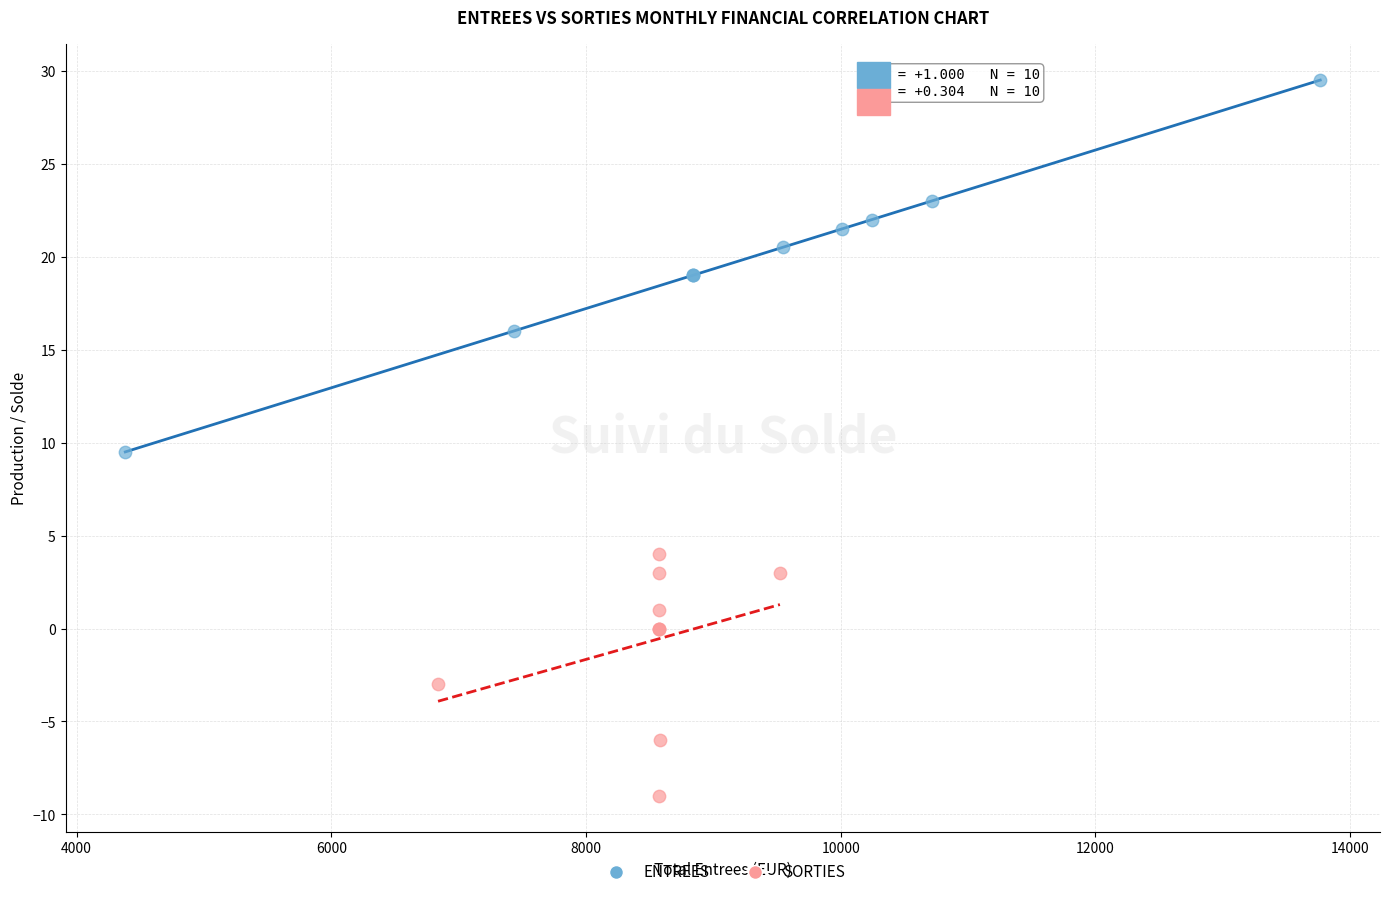

Which series reaches the maximum Y coordinate?

ENTREES